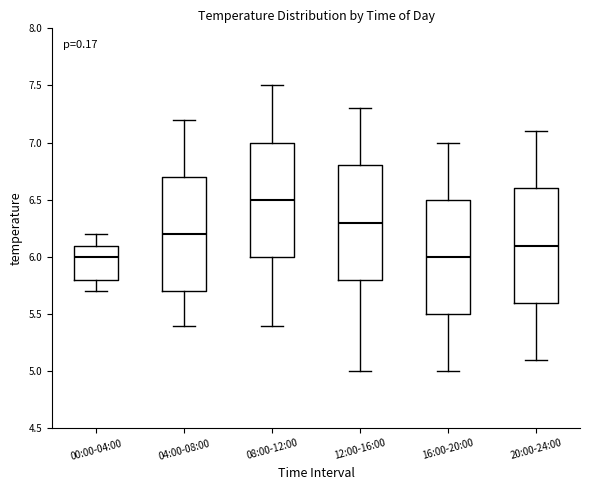

Which box's median line is the highest?

08:00-12:00